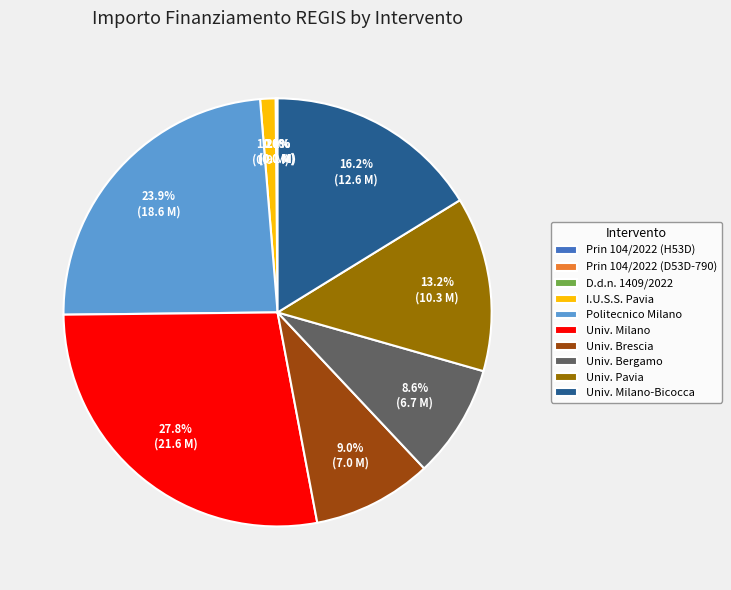

What is the total percentage of Univ. Brescia and Univ. Milano?

36.8%